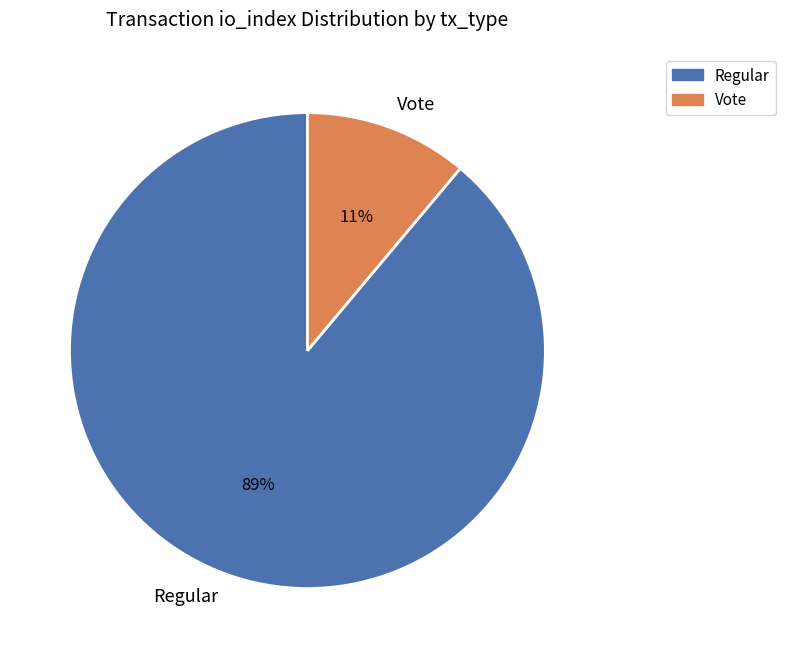

Combined, do Regular and Vote account for over 50%?

Yes